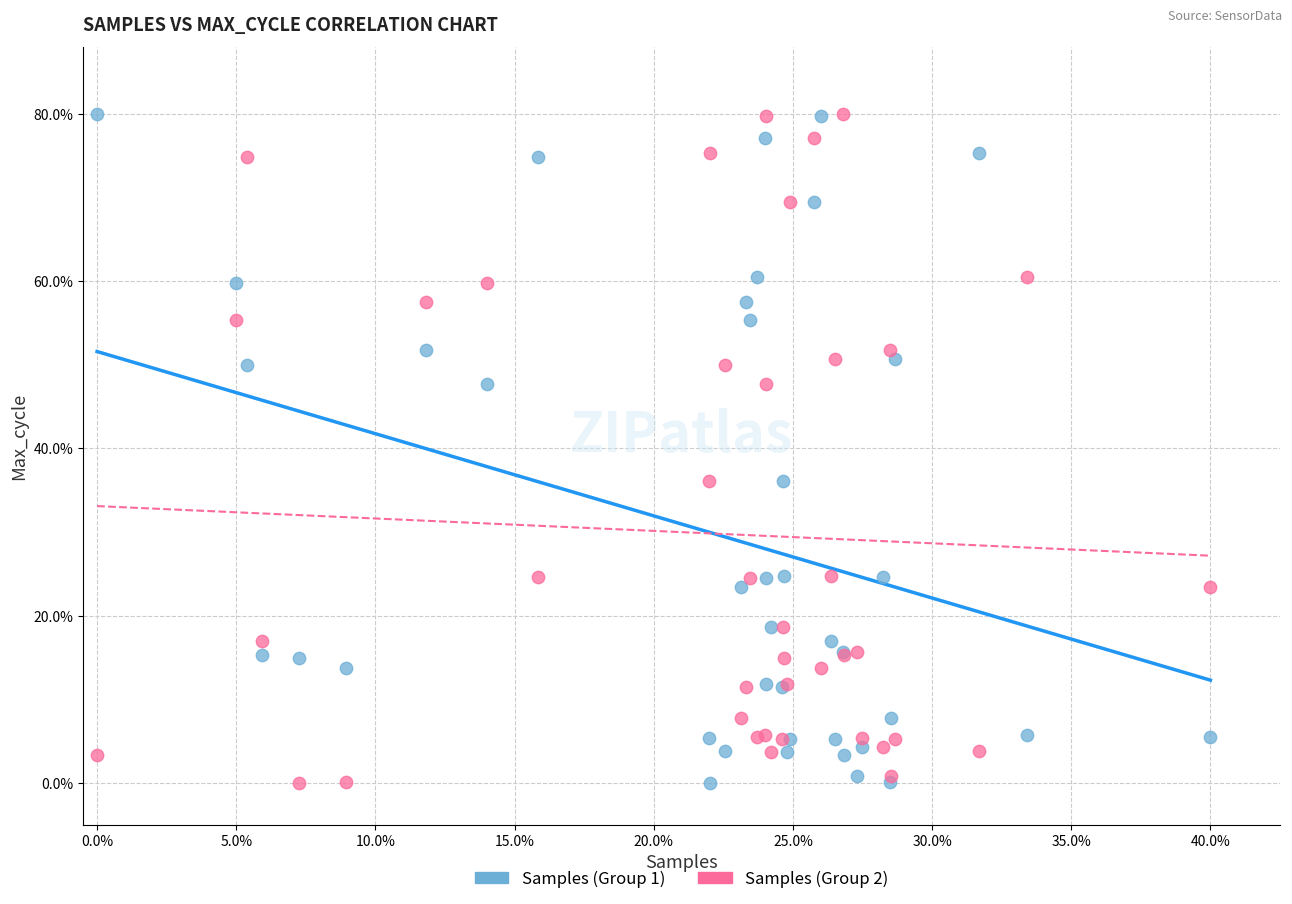

What are all the series names shown in the legend?

Samples (Group 1), Samples (Group 2)